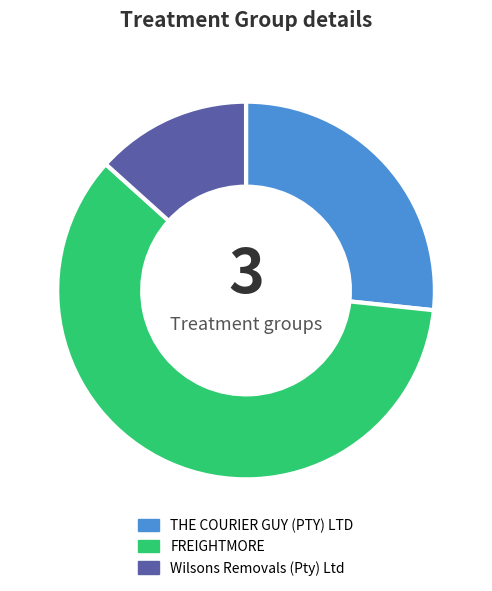

Between THE COURIER GUY (PTY) LTD and FREIGHTMORE, which is larger?

FREIGHTMORE